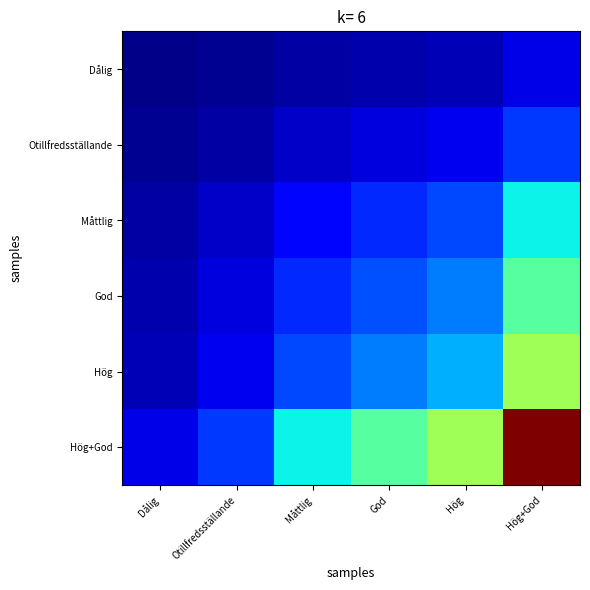

Reading left to right, transcribe all the data shown in this chart.

Dålig: Dålig=0.0	Otillfredsställande=0.0	Måttlig=0.0	God=0.0	Hög=0.0	Hög+God=0.1
Otillfredsställande: Dålig=0.0	Otillfredsställande=0.0	Måttlig=0.1	God=0.1	Hög=0.1	Hög+God=0.2
Måttlig: Dålig=0.0	Otillfredsställande=0.1	Måttlig=0.1	God=0.2	Hög=0.2	Hög+God=0.4
God: Dålig=0.0	Otillfredsställande=0.1	Måttlig=0.2	God=0.2	Hög=0.2	Hög+God=0.5
Hög: Dålig=0.0	Otillfredsställande=0.1	Måttlig=0.2	God=0.2	Hög=0.3	Hög+God=0.5
Hög+God: Dålig=0.1	Otillfredsställande=0.2	Måttlig=0.4	God=0.5	Hög=0.5	Hög+God=1.0